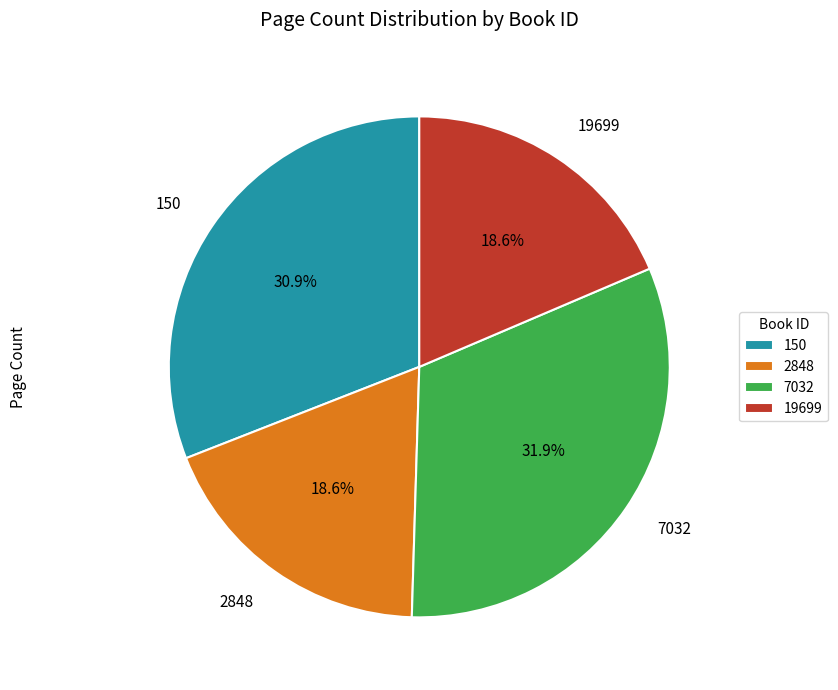

To the nearest percent, what percentage of the pie is 2848?

19%